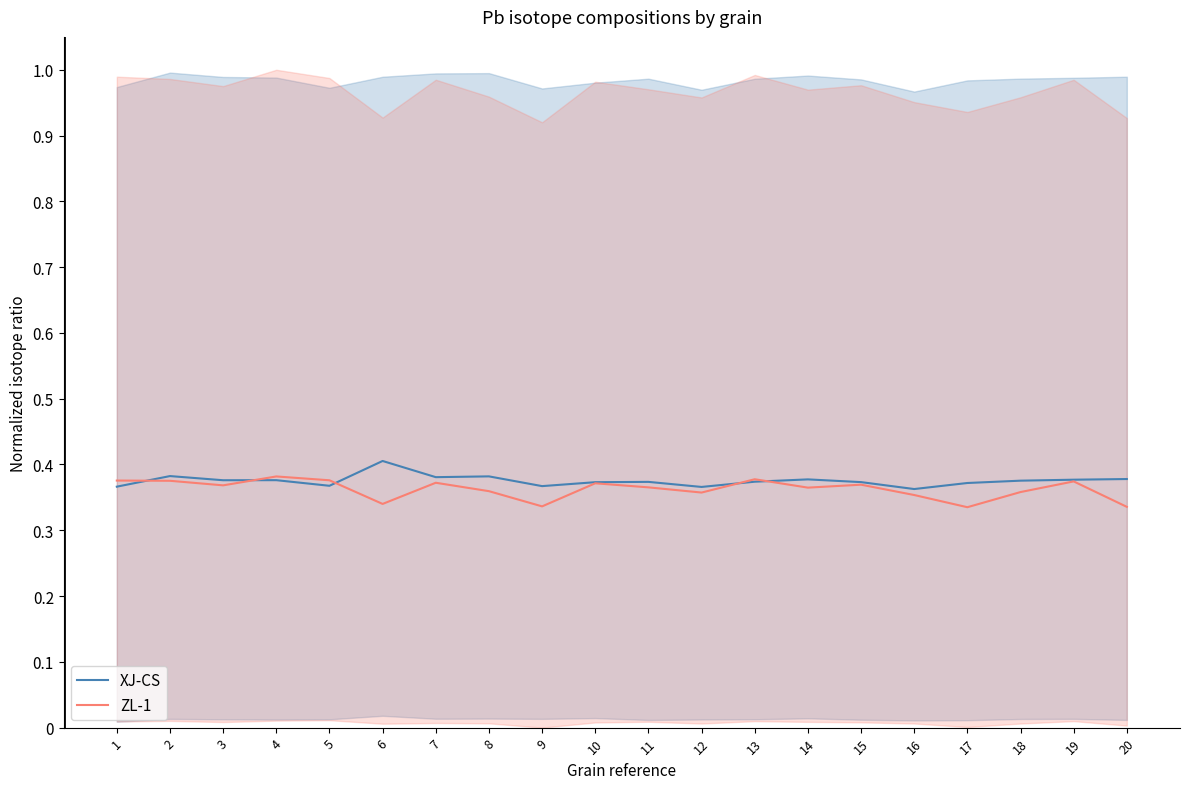

What is the highest value of the XJ-CS series?

0.4